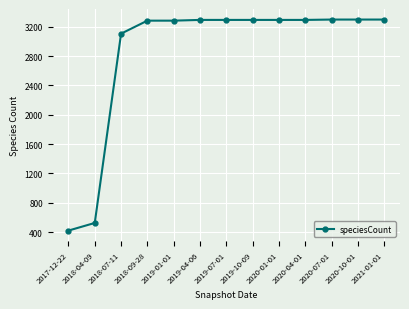

Is it true that the value at 2018-04-09 is 526?

True